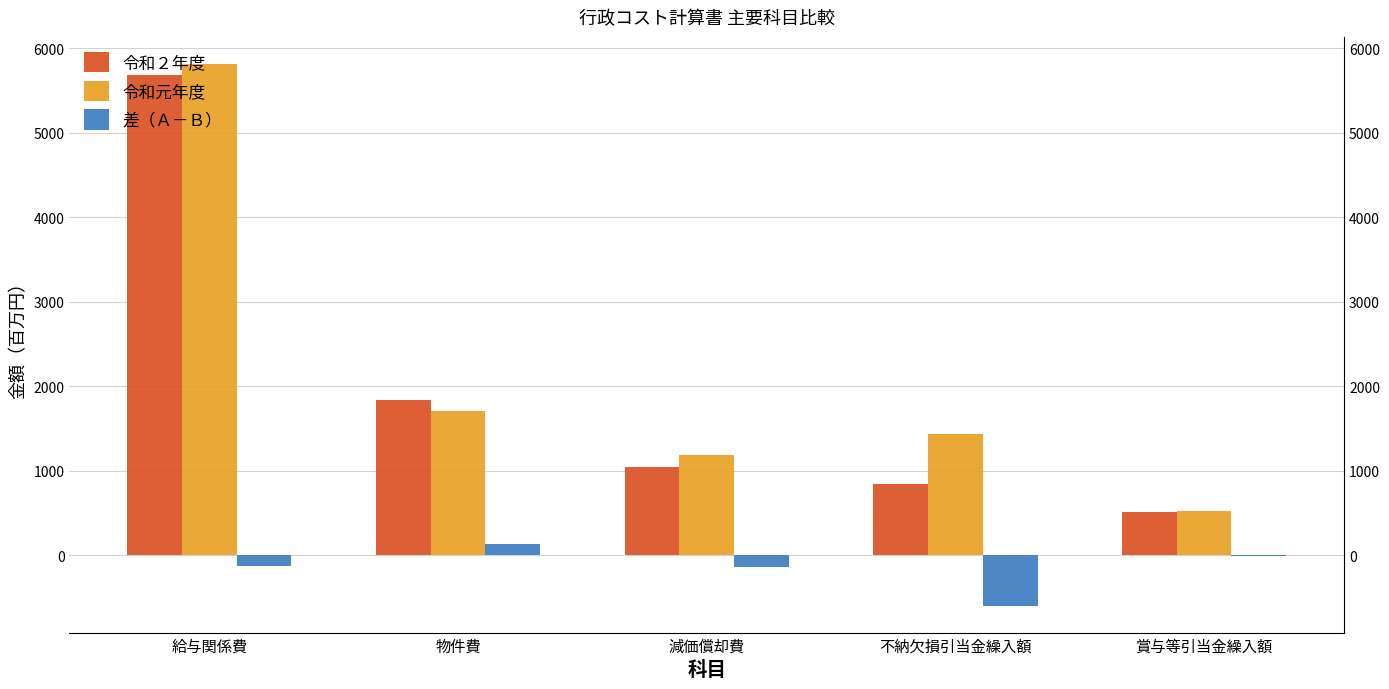

How many bars are there in each group?

3